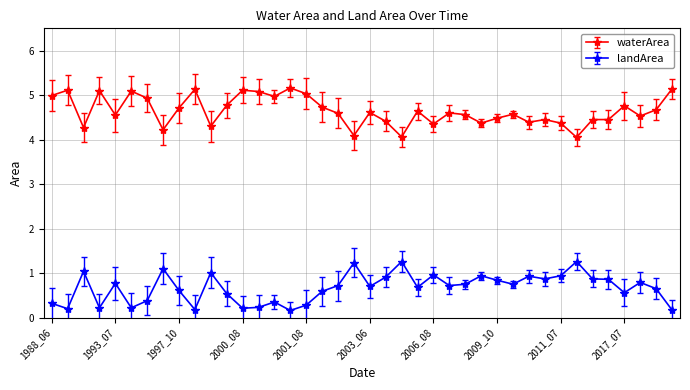

True or false: landArea and waterArea intersect in this chart.

False